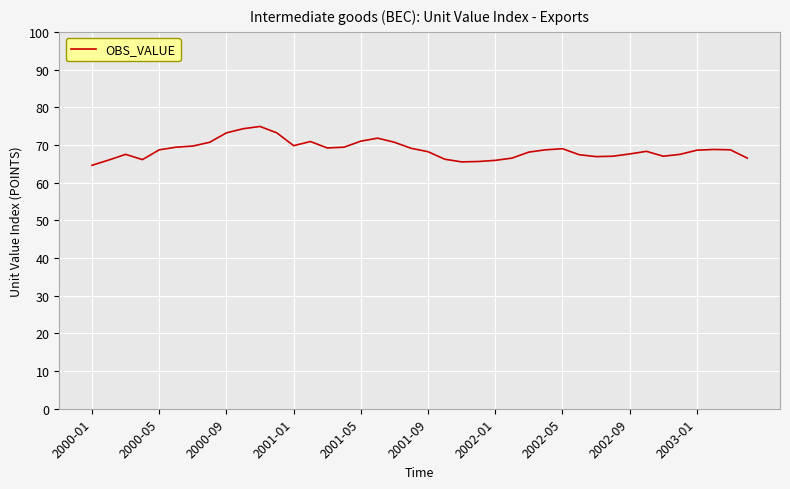

What is the minimum value shown in the chart?

64.6